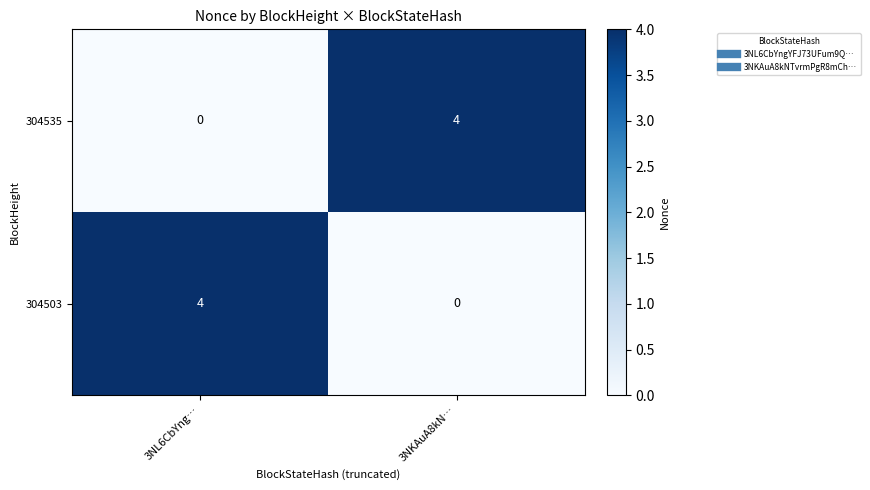

True or false: 304503 has a value of 7 at 3NL6CbYng….

False